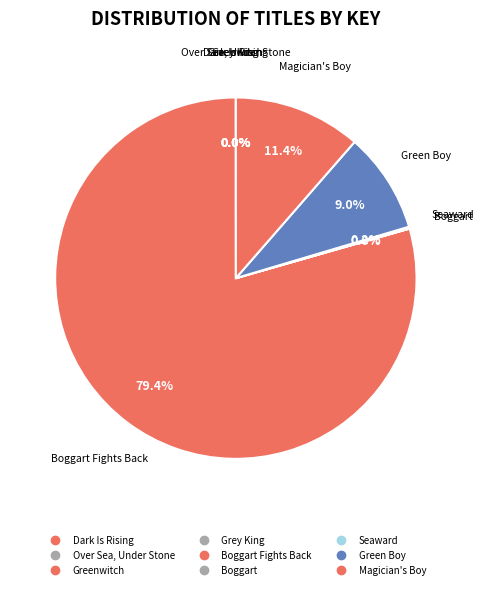

How many slices are in this pie chart?

9